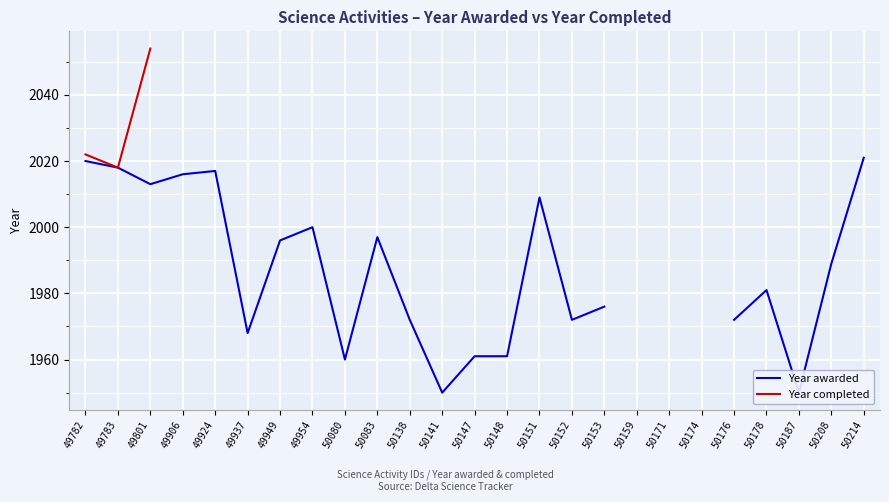

List the series in order of their peak value, highest first.

Year completed, Year awarded